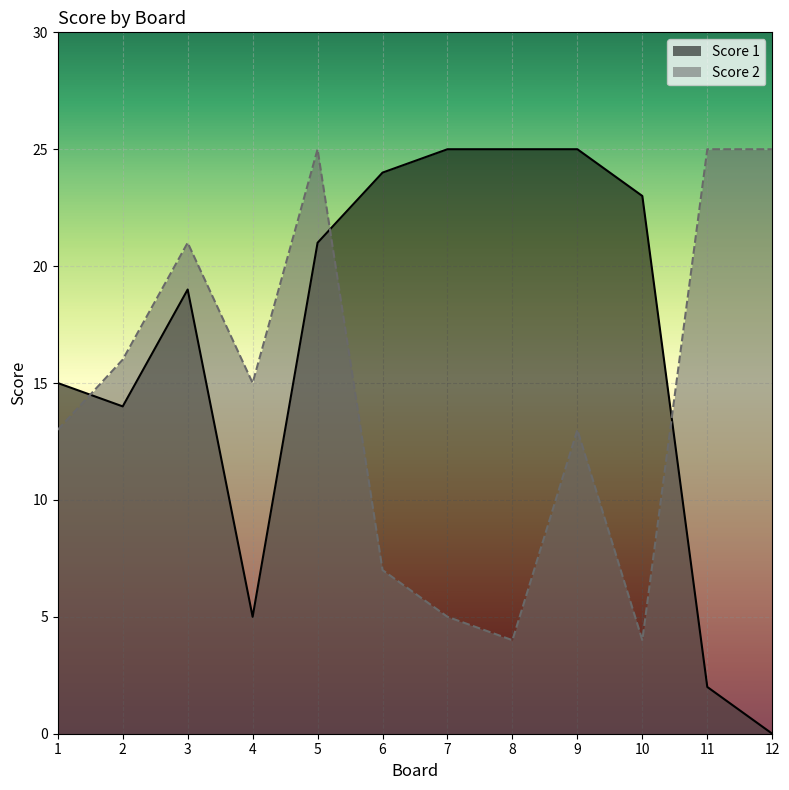

True or false: Score 1 and Score 2 cross at least once.

True